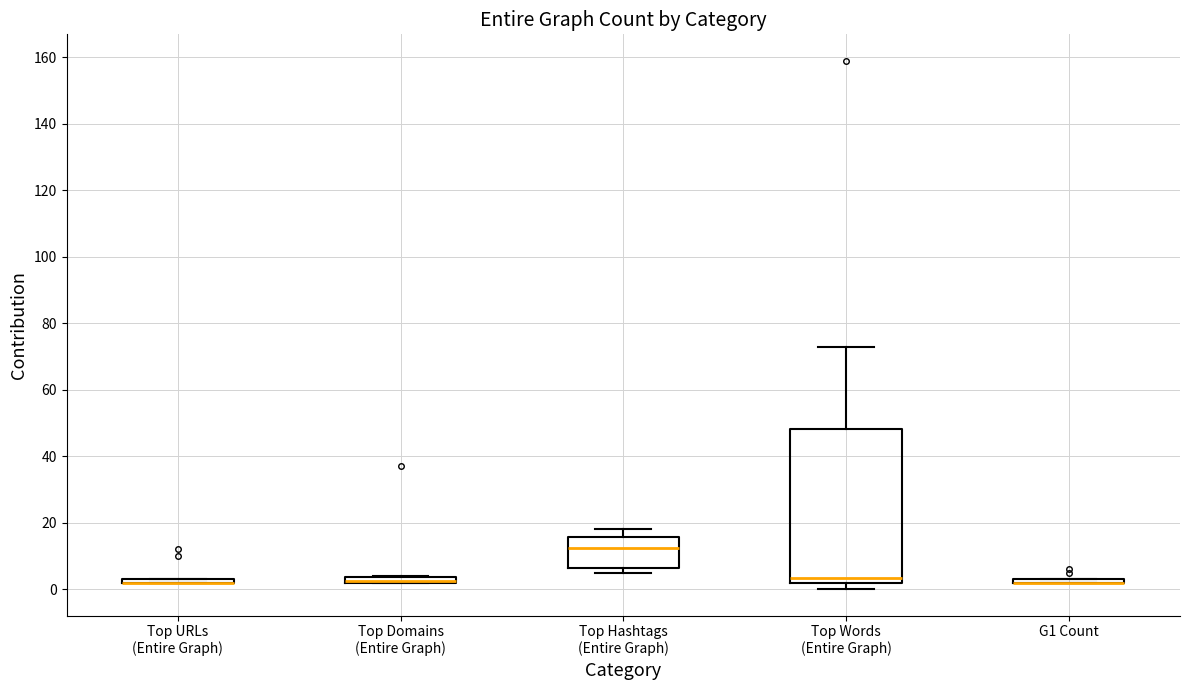

Where does the median line of the box for Top Hashtags (Entire Graph) sit on the y-axis? The values are not printed on the chart, so give them approximately, as read against the axis.

12